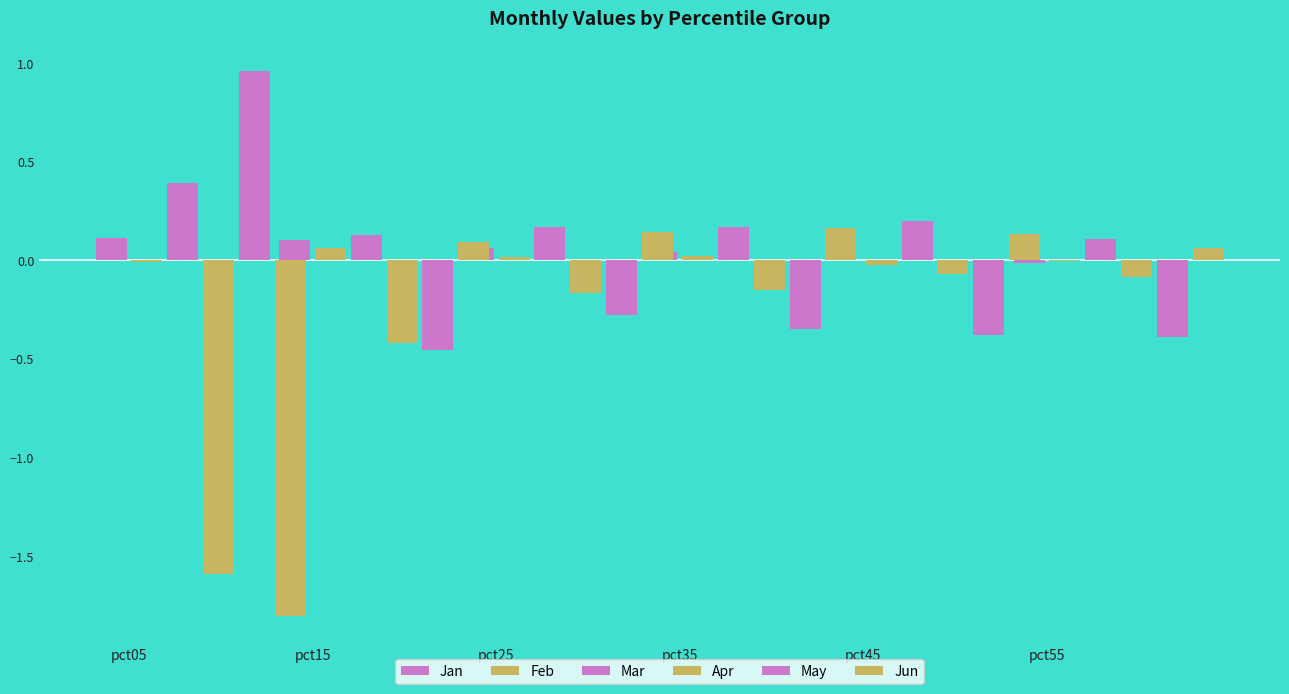

How many data points in Feb are less than 0?

3